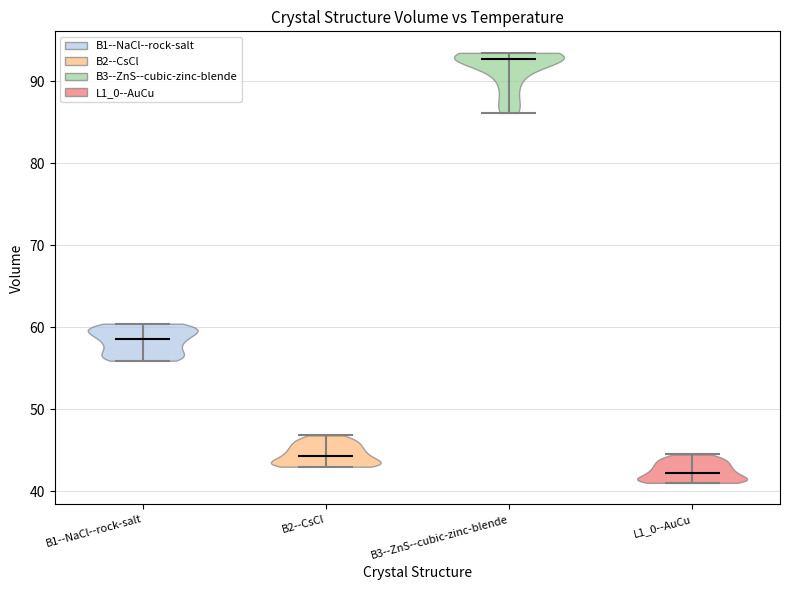

Which violin has the lowest median line?

L1_0--AuCu